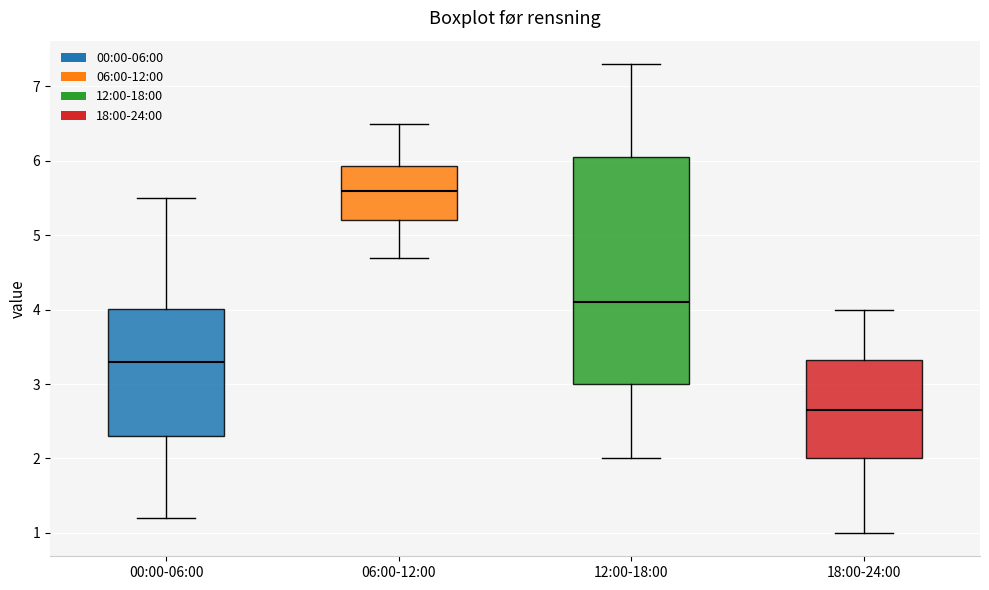

Where does the lower whisker of the box for 06:00-12:00 end on the y-axis? The values are not printed on the chart, so give them approximately, as read against the axis.

4.7